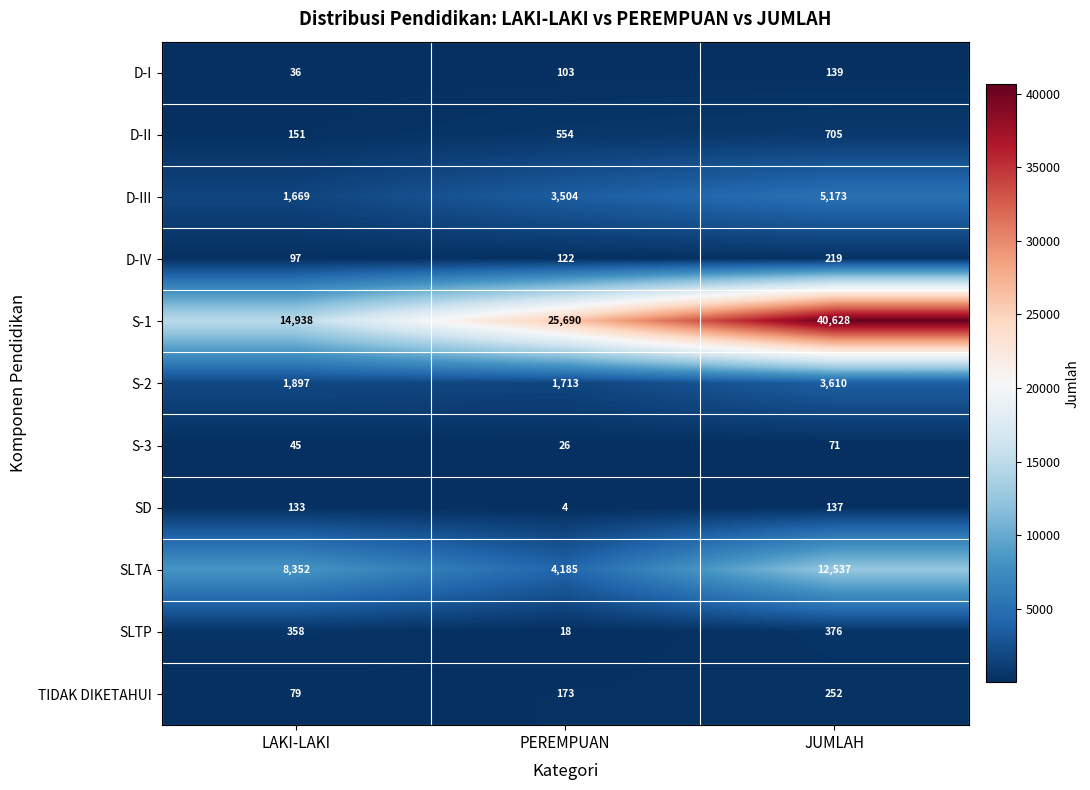

What is the smallest value displayed?

4